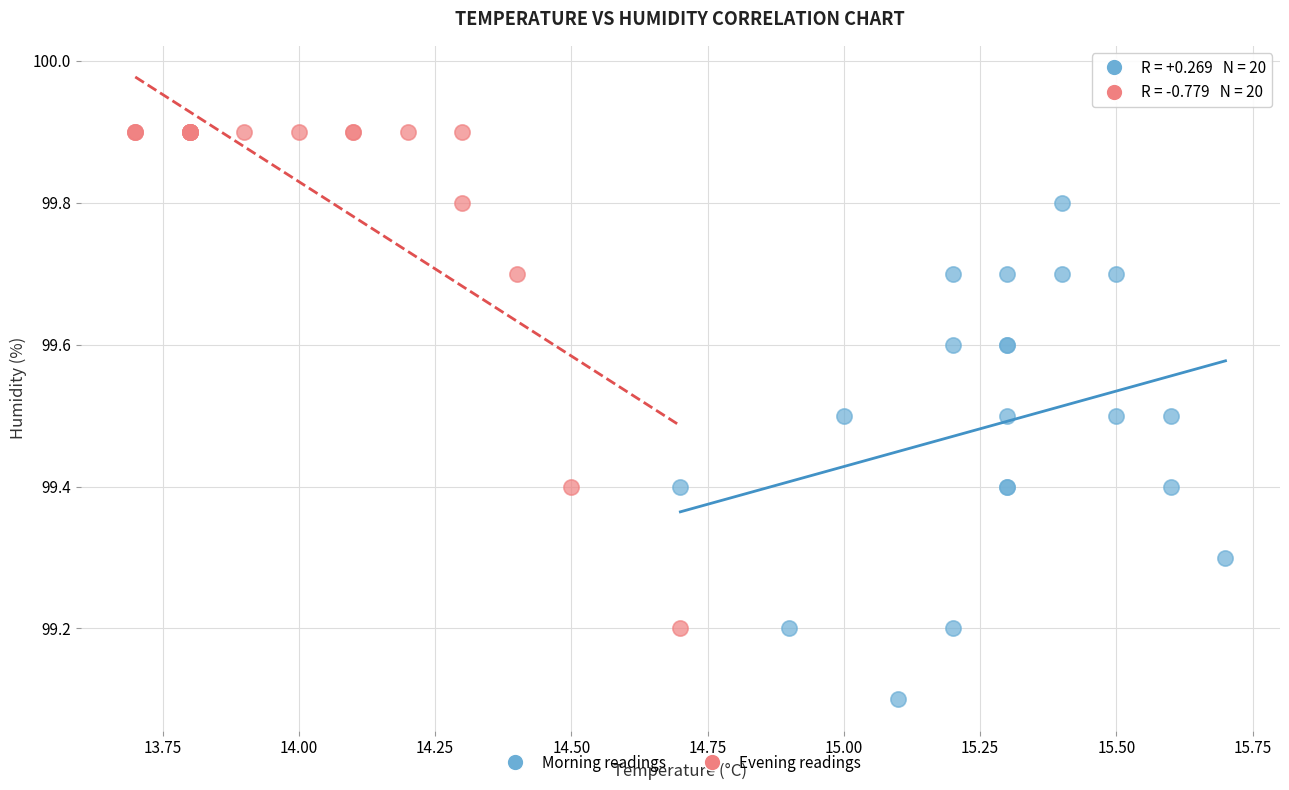

Which series reaches the maximum Y coordinate?

Evening readings